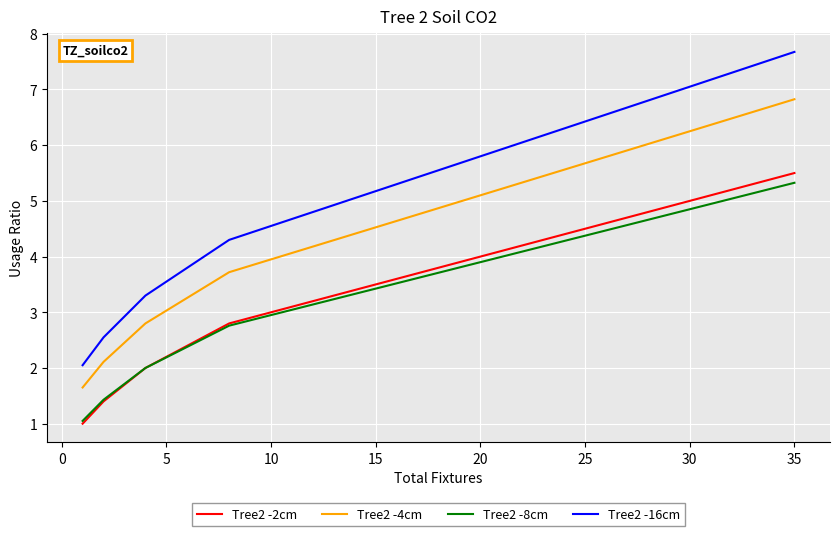

Which series has the widest spread of values?

Tree2 -16cm